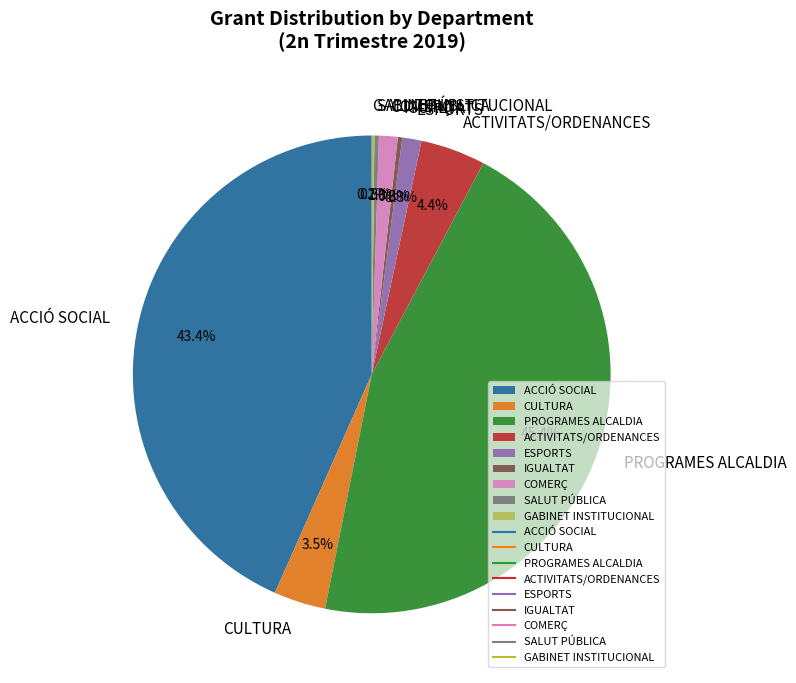

What is the total percentage of CULTURA and ESPORTS?

4.8%